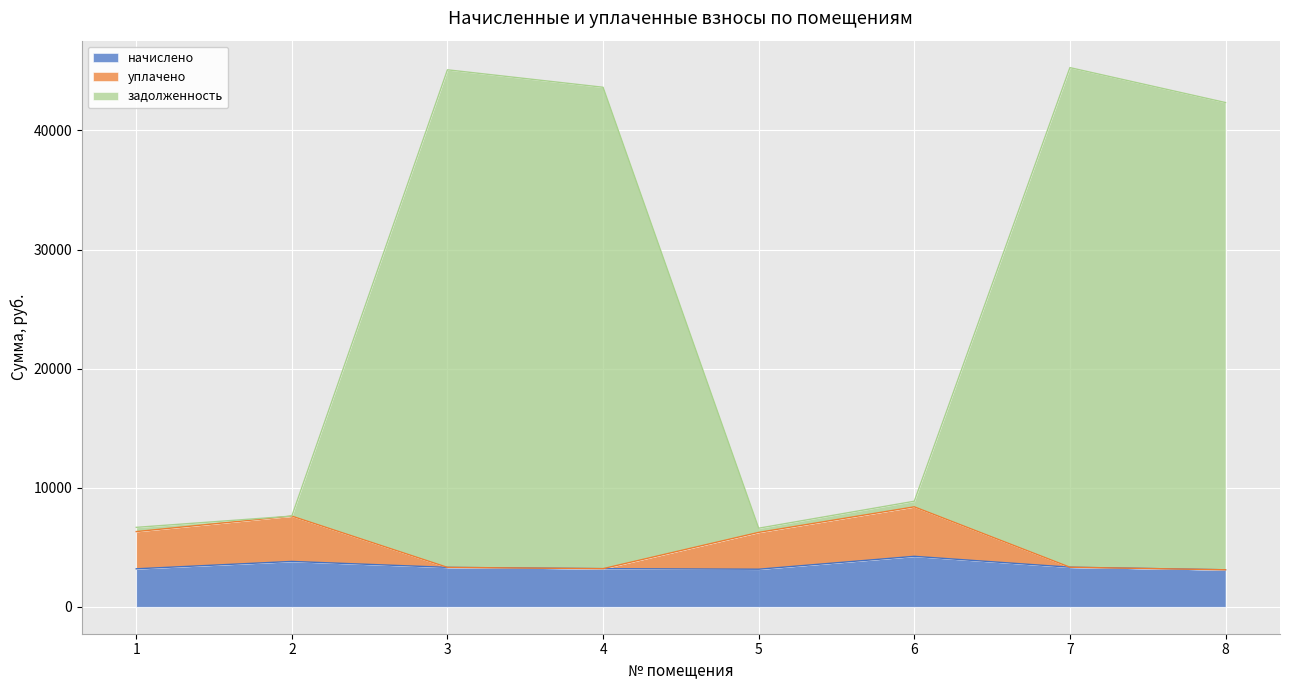

At which category is the sum across all series the highest?

7